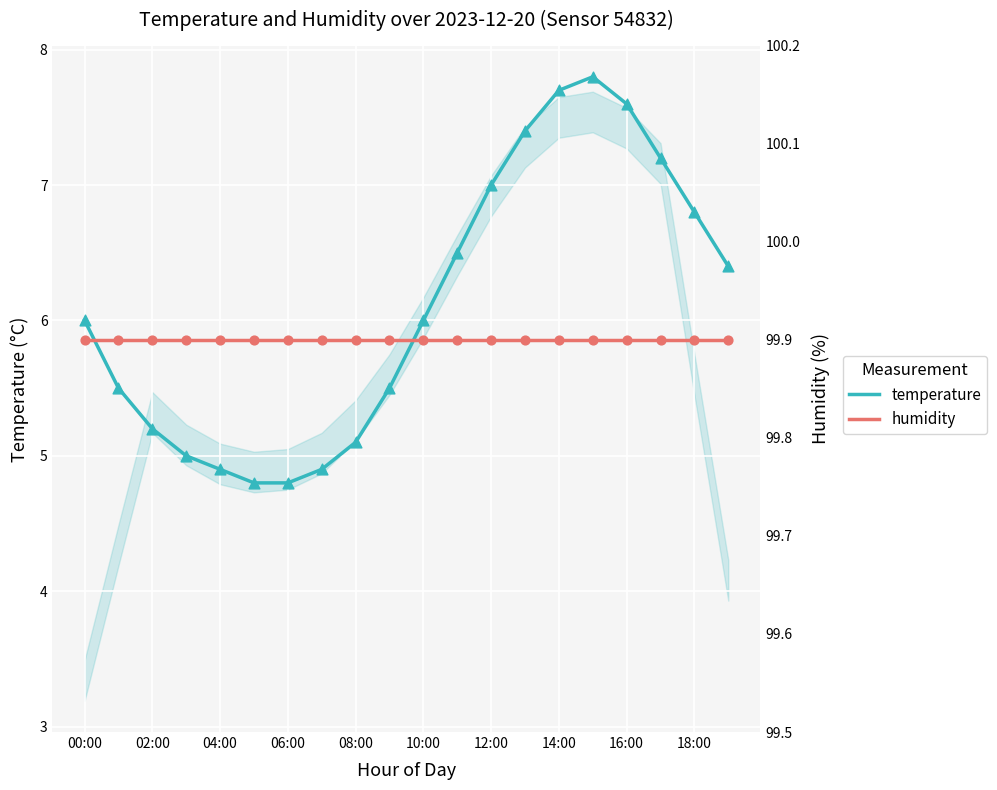

Is the value of humidity at 14:00 greater than the value of temperature at 18:00?

Yes